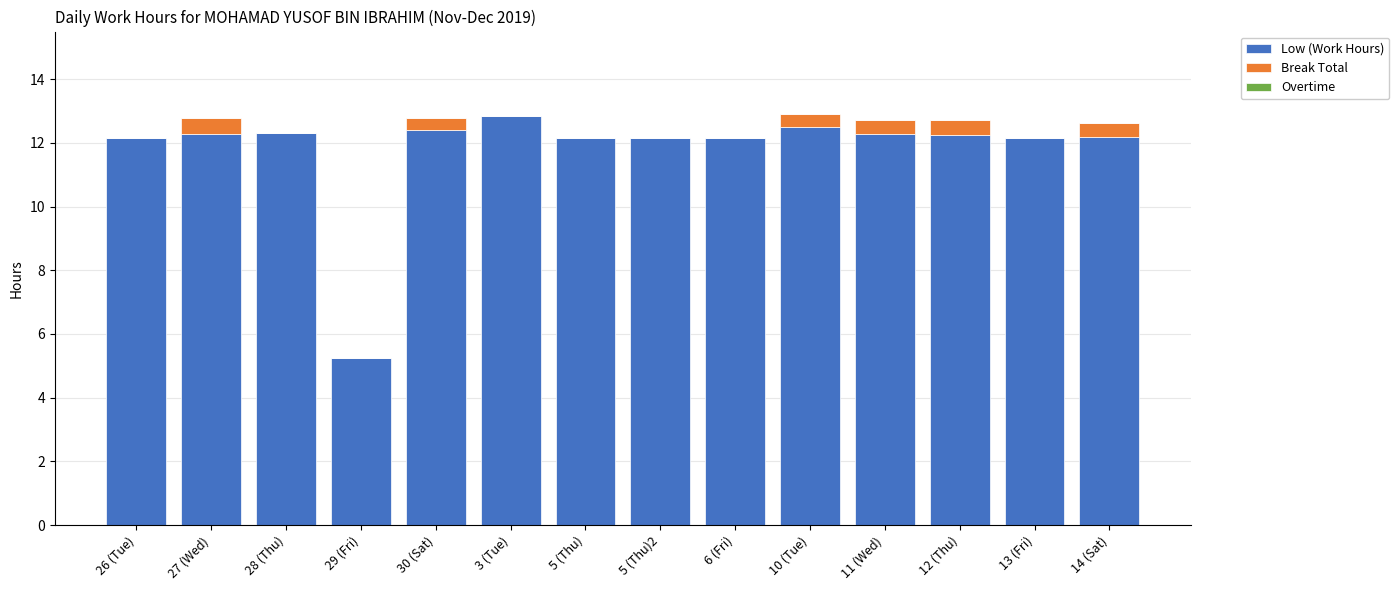

What is the sum of the Low (Work Hours) values at 27 (Wed) and 3 (Tue)?

25.1